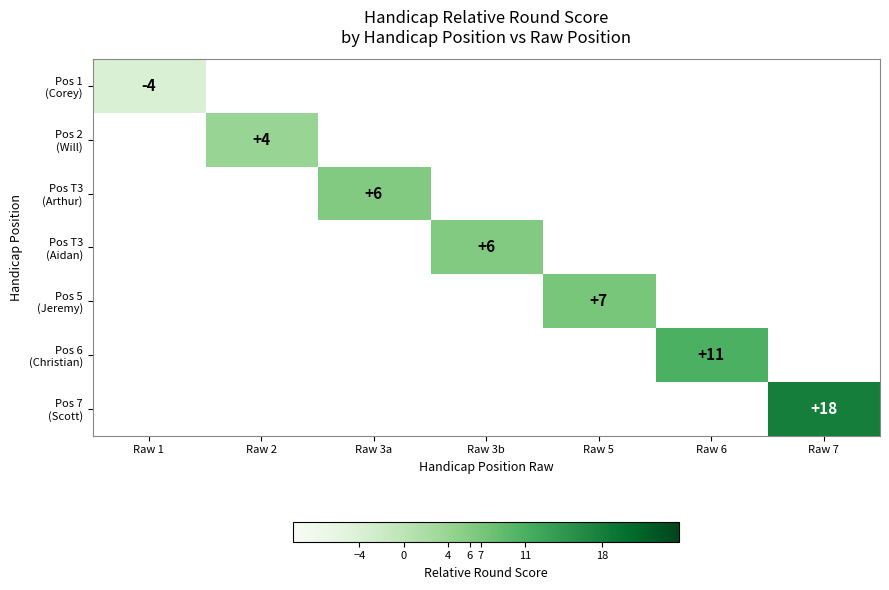

Which category has the lowest value in the Pos 2 (Will) series?

Raw 1